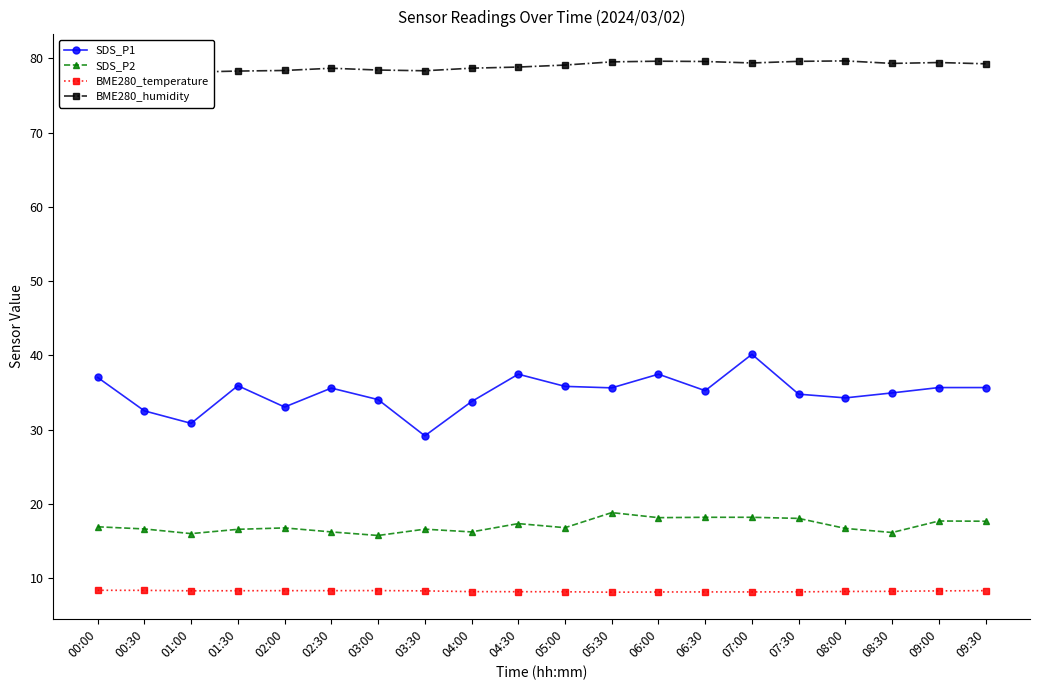

Where is BME280_humidity nearest to the value 78?

01:00